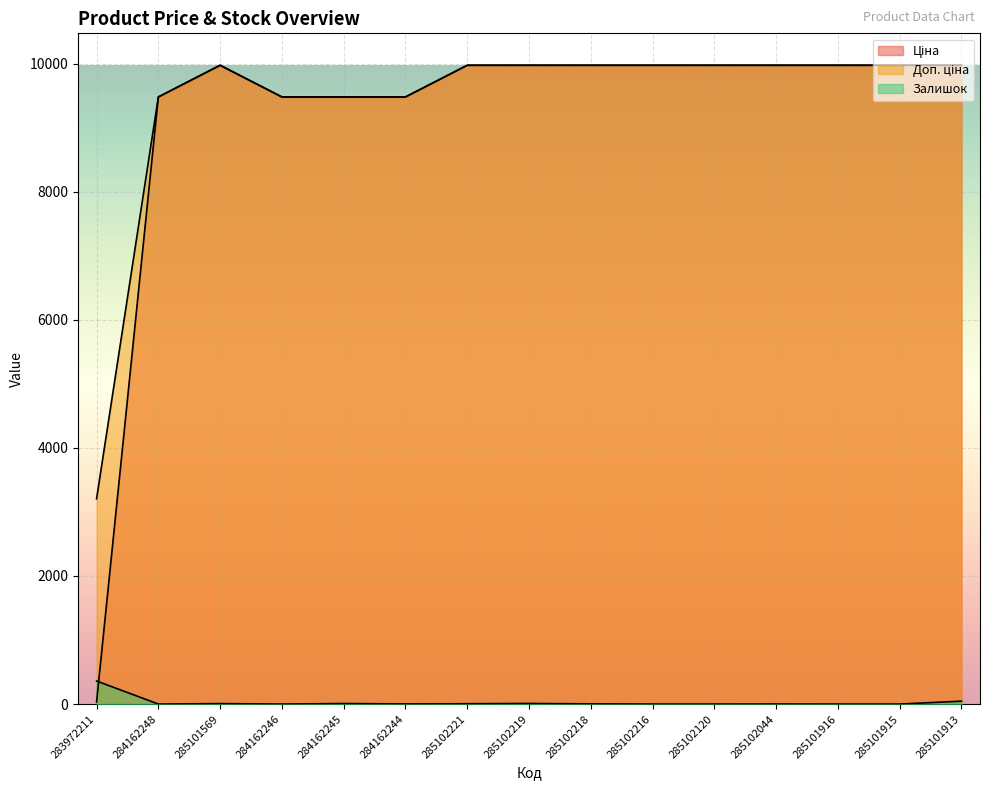

At which category does Доп. ціна reach its first local peak?

285101569